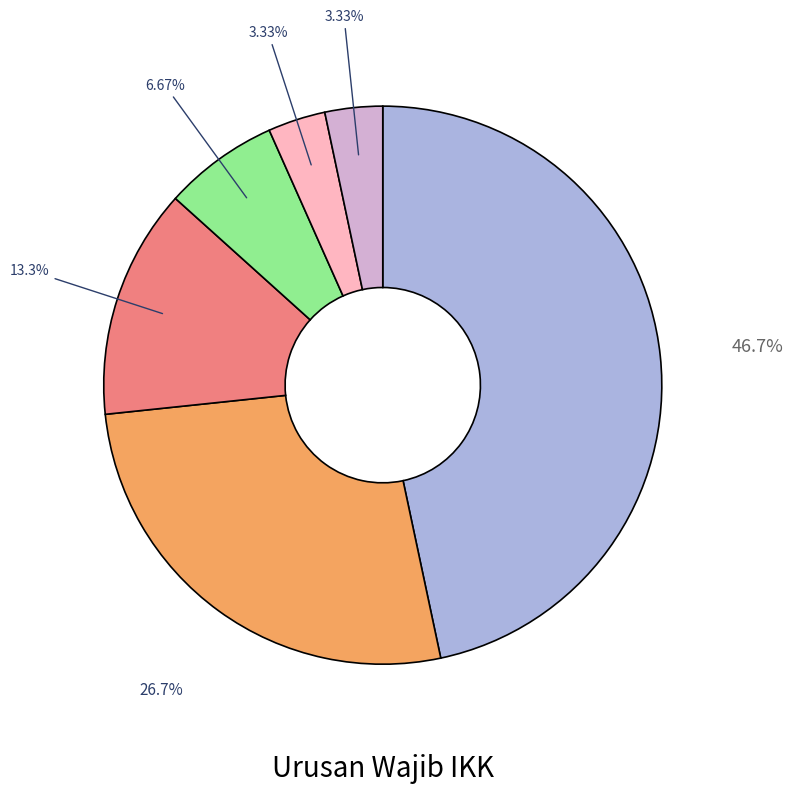

Does any single category account for the majority?

No